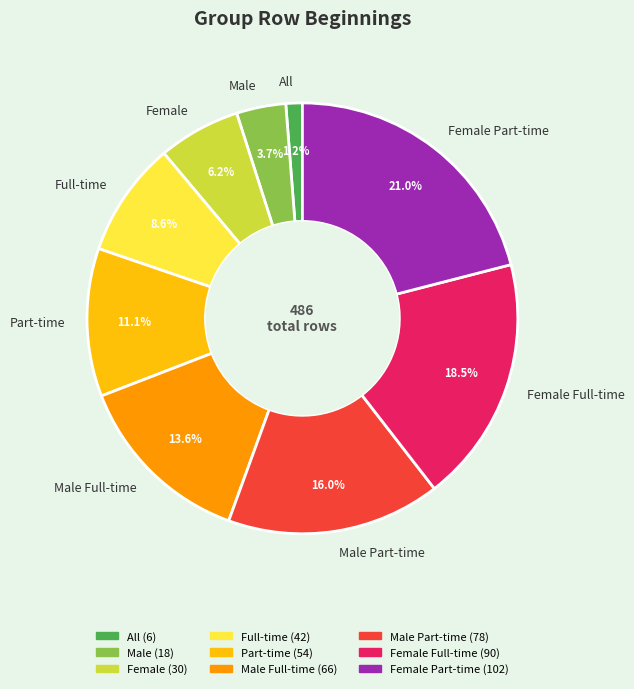

Is there any slice that represents more than half of the pie?

No